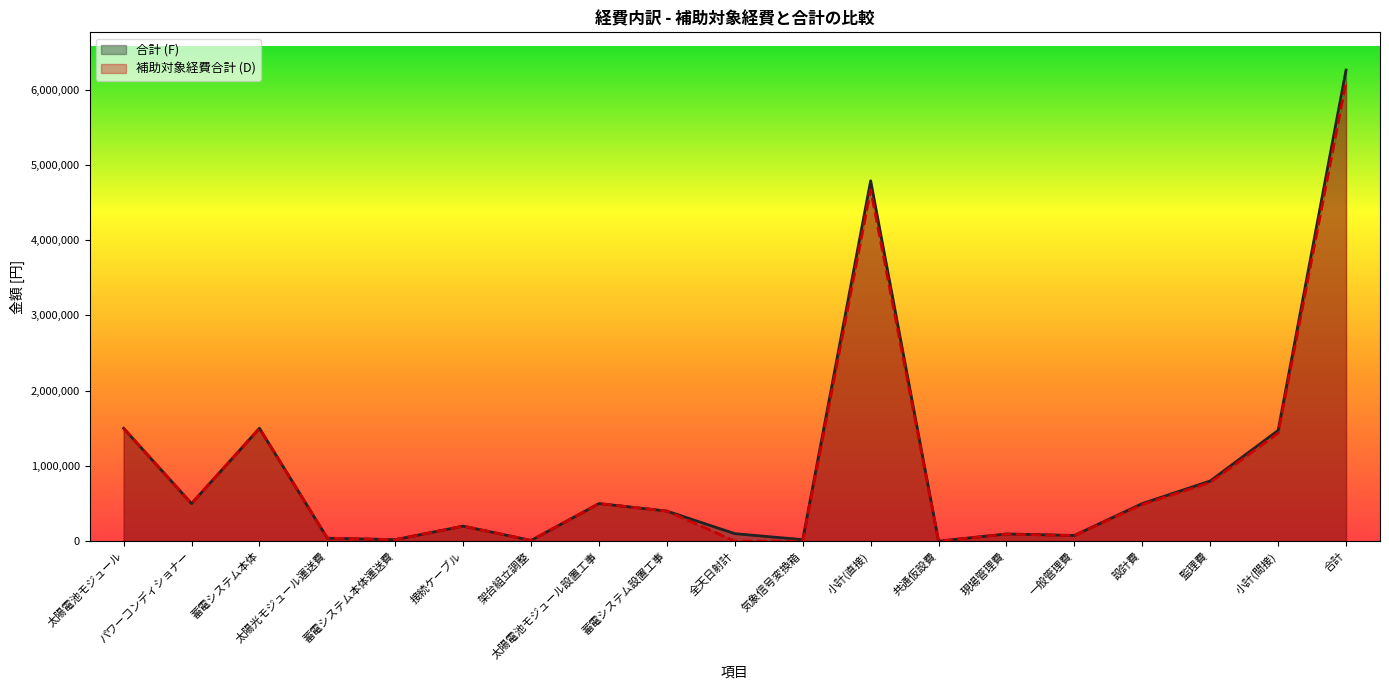

The value of 補助対象経費合計 (D) at 太陽電池モジュール設置工事 is 500000. True or false?

True